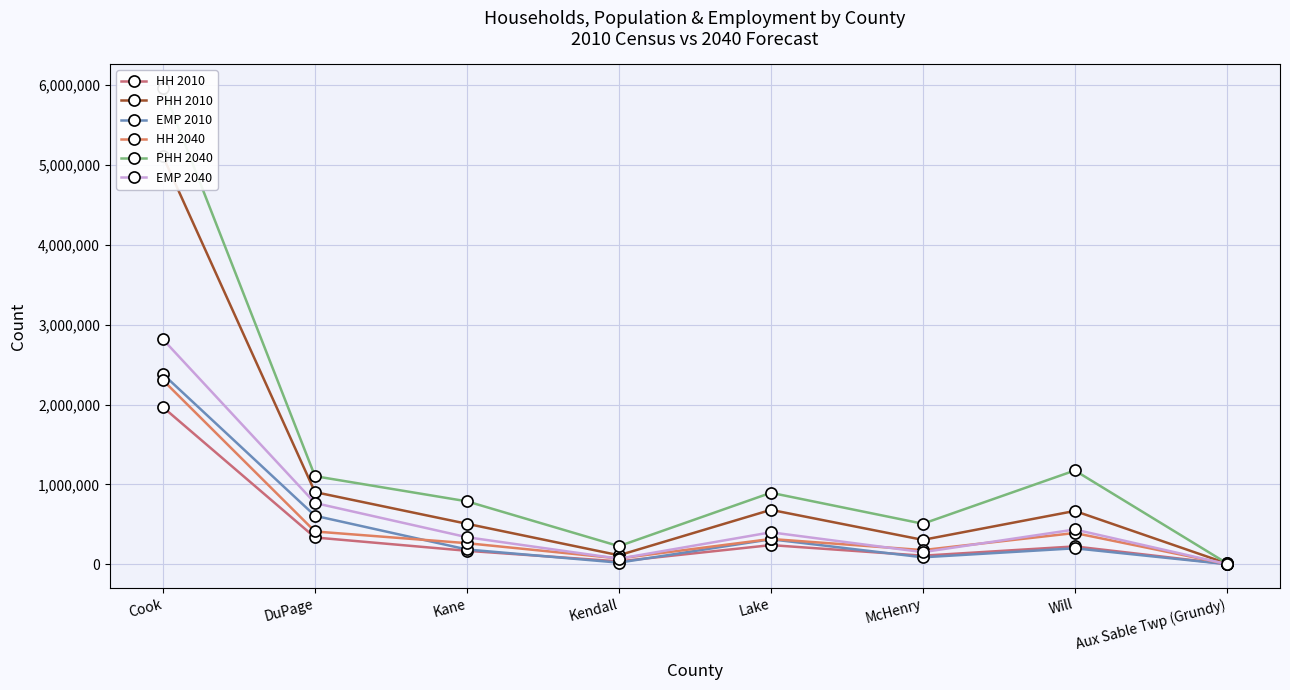

Is the value of EMP 2040 at Lake greater than the value of HH 2010 at McHenry?

Yes